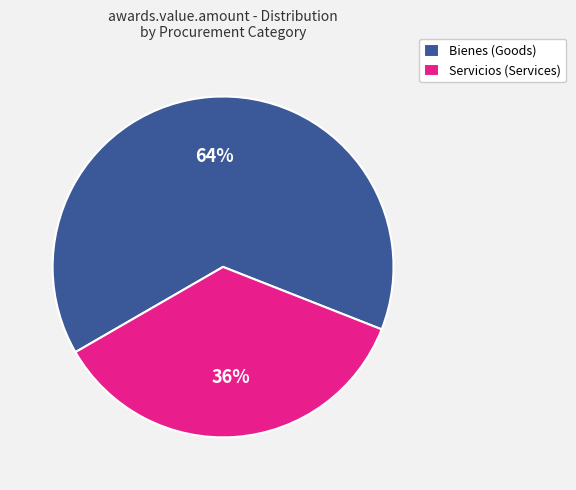

What percentage is the Bienes (Goods) slice, to the nearest percent?

64%